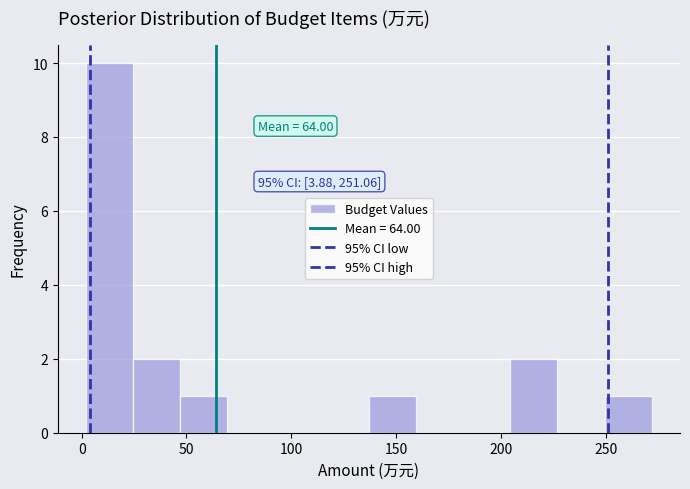

Over which range of the x-axis is the bar tallest?

0 to 25